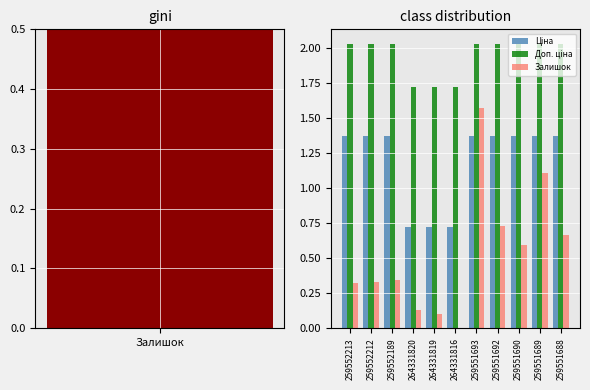

Reading left to right, transcribe all the data shown in this chart.

Ціна: 1.4	1.4	1.4	0.7	0.7	0.7	1.4	1.4	1.4	1.4	1.4
Доп. ціна: 2.0	2.0	2.0	1.7	1.7	1.7	2.0	2.0	2.0	2.0	2.0
Залишок: 0.3	0.3	0.3	0.1	0.1	0.0	1.6	0.7	0.6	1.1	0.7